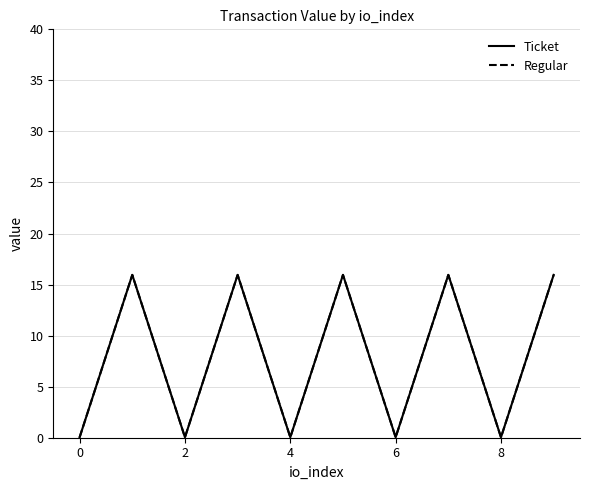

Does the chart have visible grid lines?

Yes